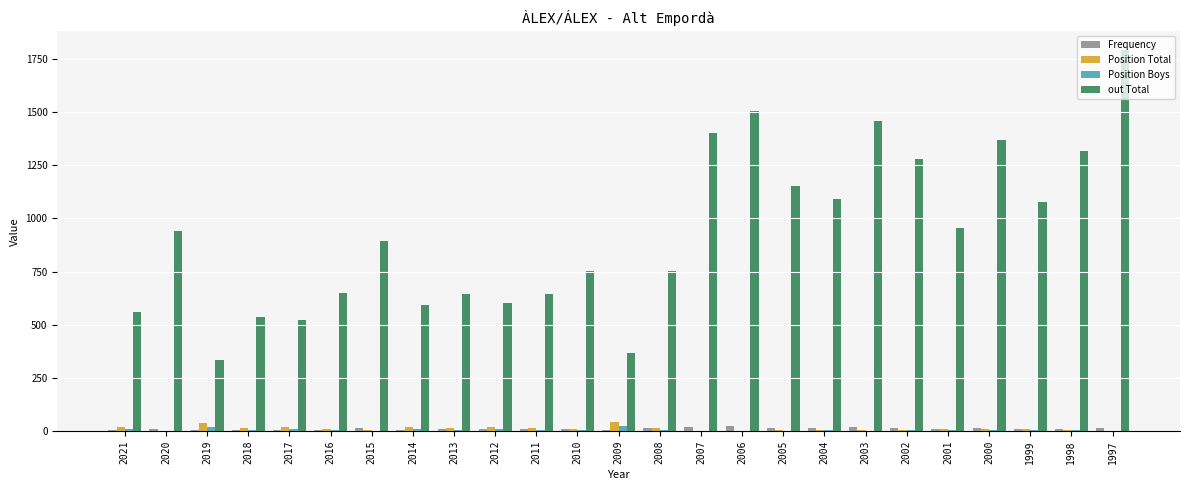

At which category is the sum across all series the highest?

1997